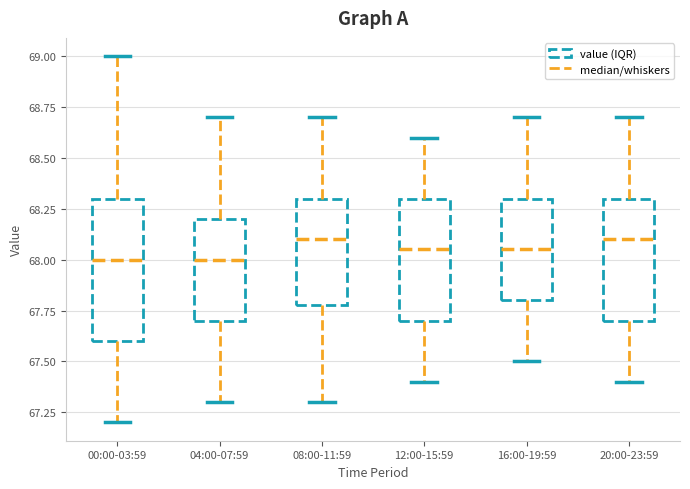

Reading left to right, read every box against the y-axis: the position of its median line, the range the box covers, and the ends of its whiskers. The values are not printed on the chart, so give them approximately, as read against the axis.

00:00-03:59: median 68.00, box 67.60 to 68.30, whiskers 67.20 to 69.00
04:00-07:59: median 68.00, box 67.70 to 68.20, whiskers 67.30 to 68.70
08:00-11:59: median 68.10, box 67.80 to 68.30, whiskers 67.30 to 68.70
12:00-15:59: median 68.05, box 67.70 to 68.30, whiskers 67.40 to 68.60
16:00-19:59: median 68.05, box 67.80 to 68.30, whiskers 67.50 to 68.70
20:00-23:59: median 68.10, box 67.70 to 68.30, whiskers 67.40 to 68.70